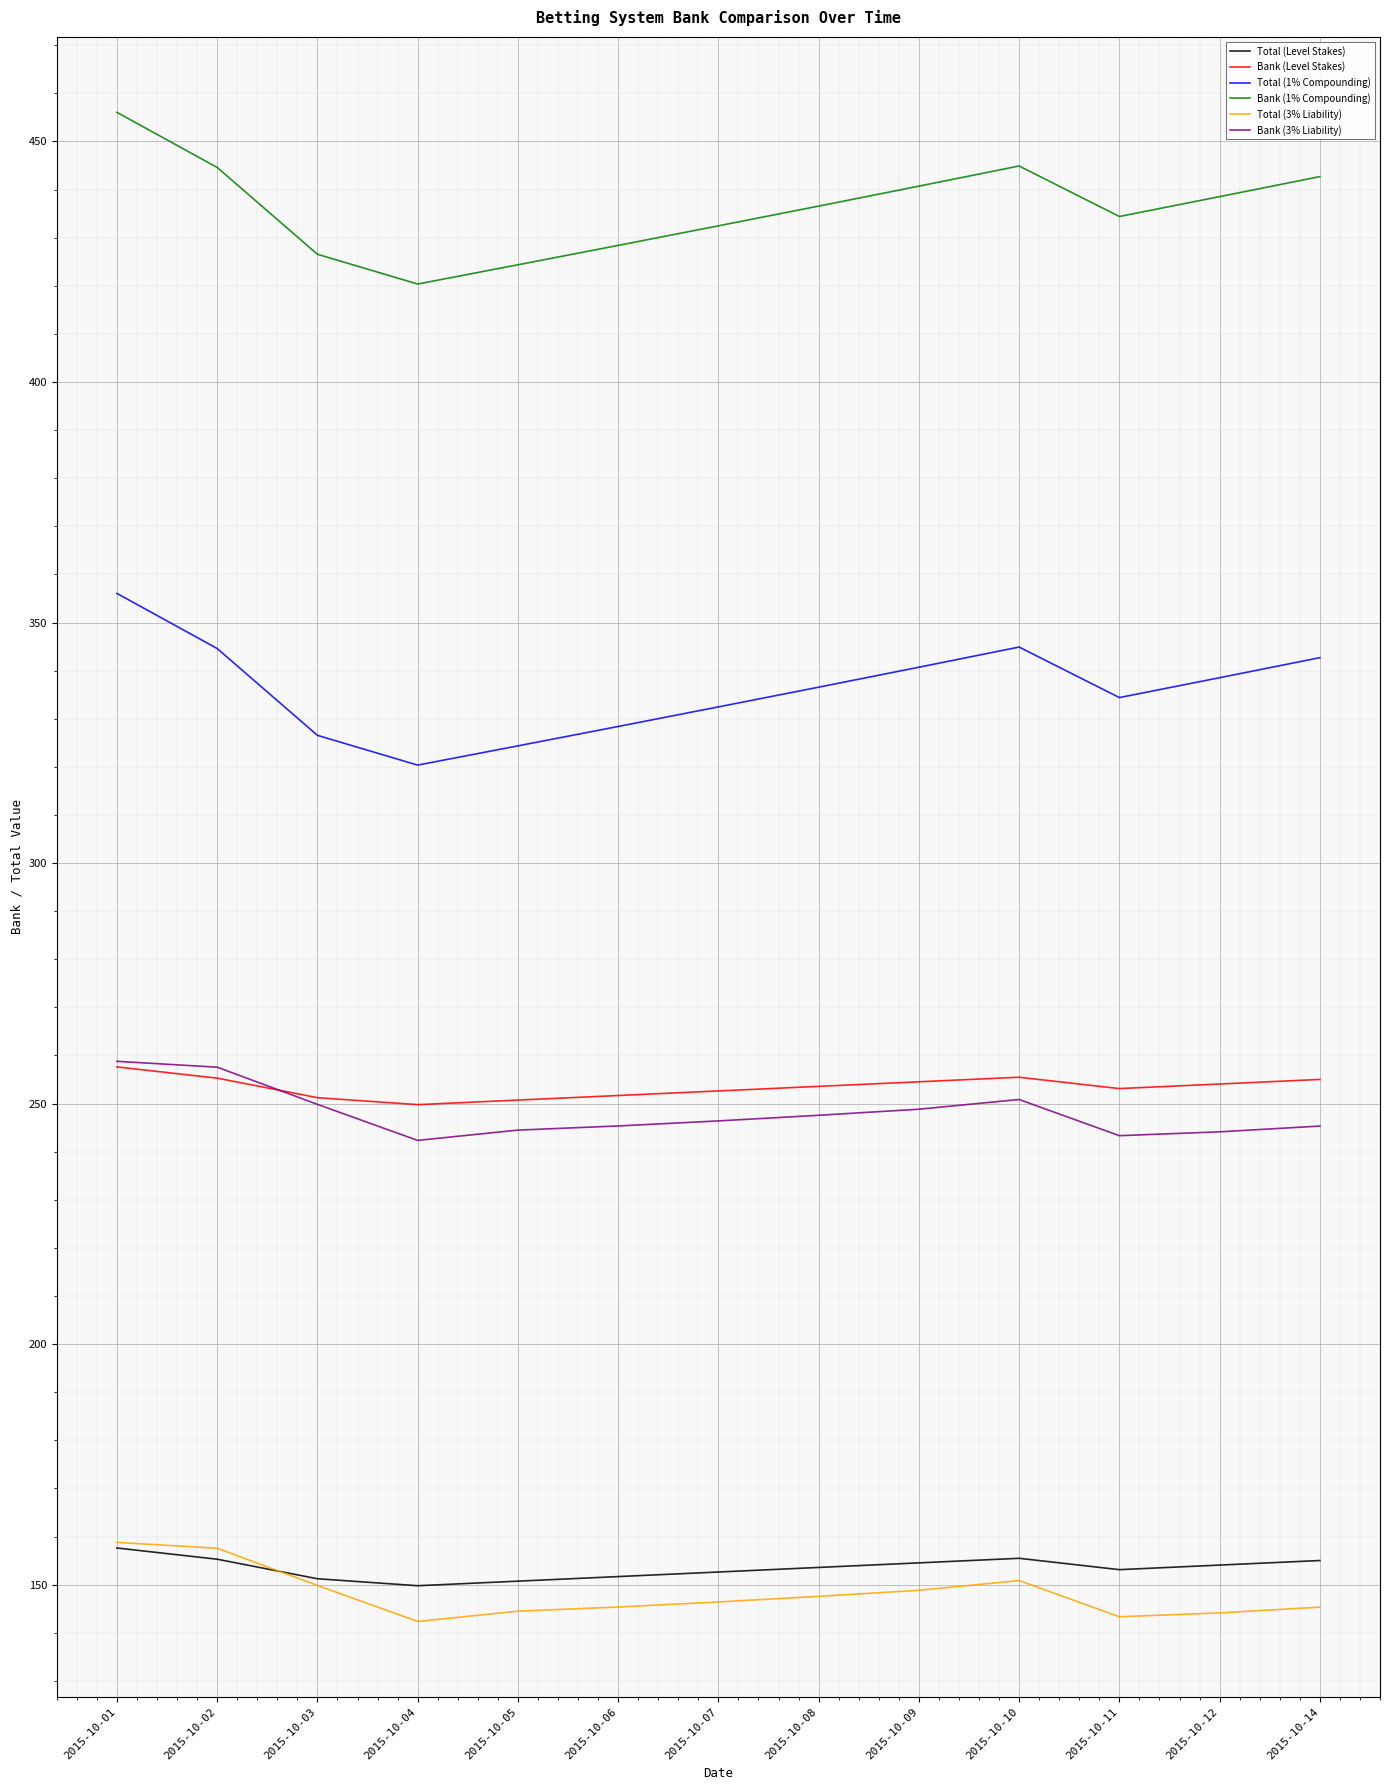

What is the maximum value for Bank (1% Compounding)?

456.1